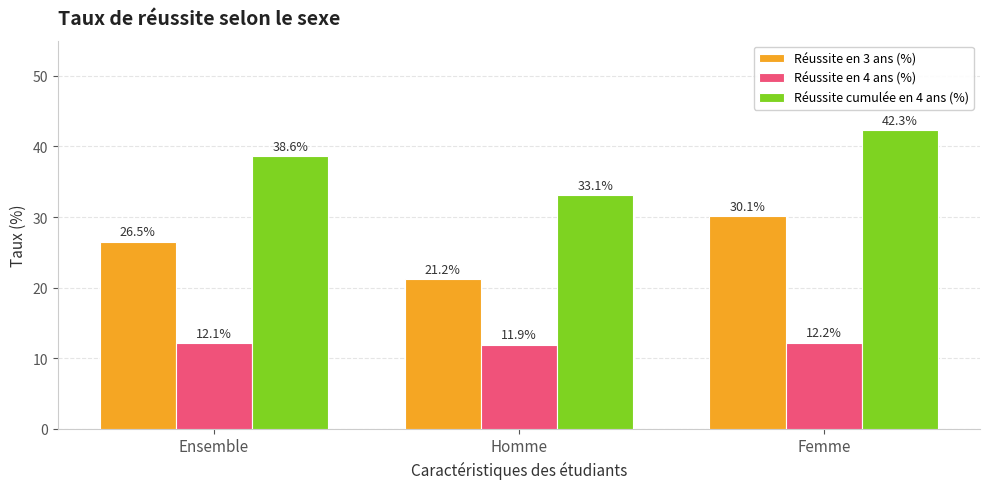

How many bars are there in total?

9